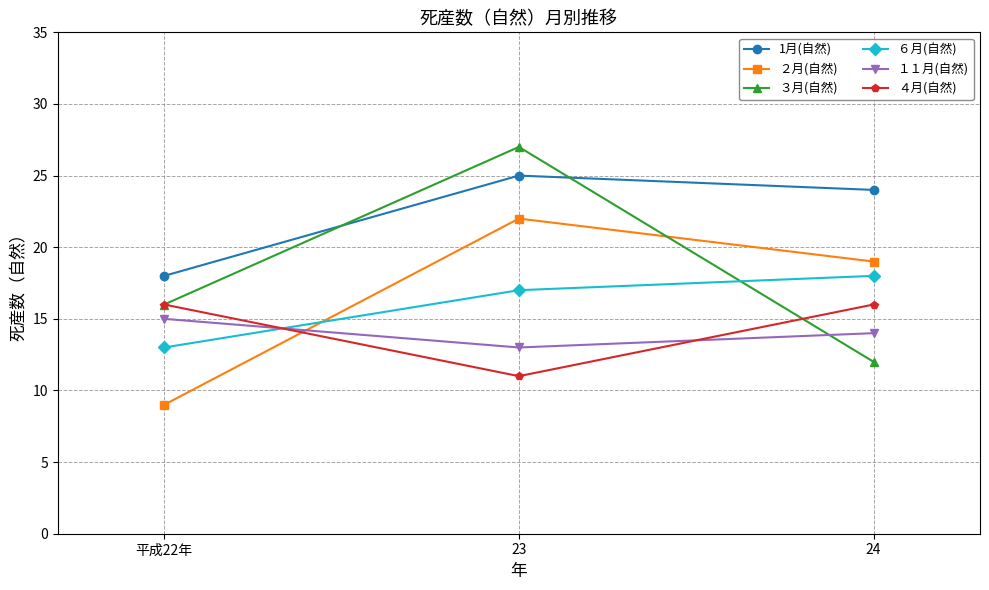

What is the label of the 1st point from the right?

24